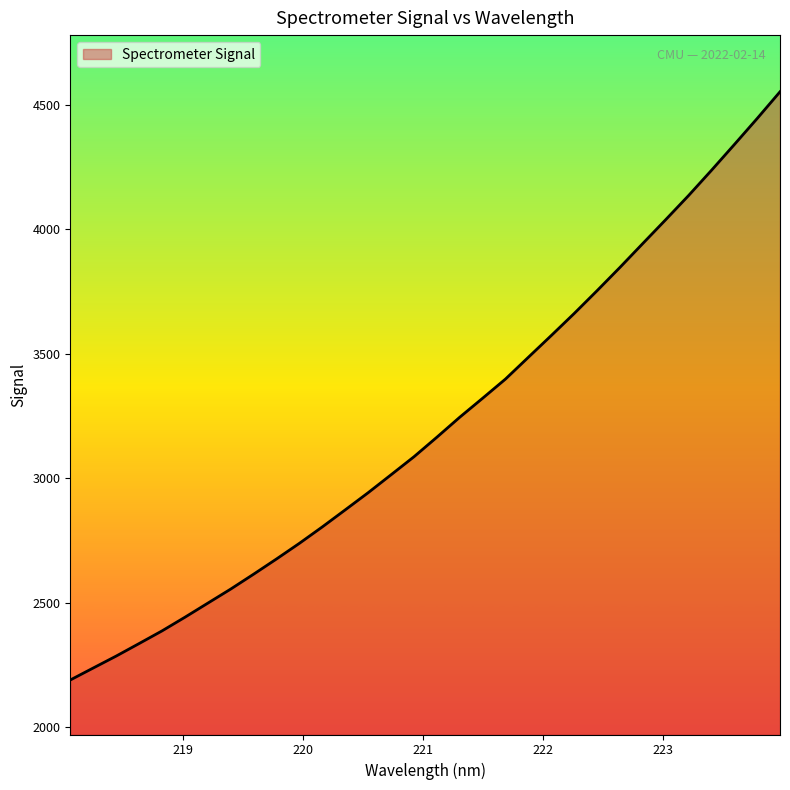

What is the greatest value displayed?

4551.6